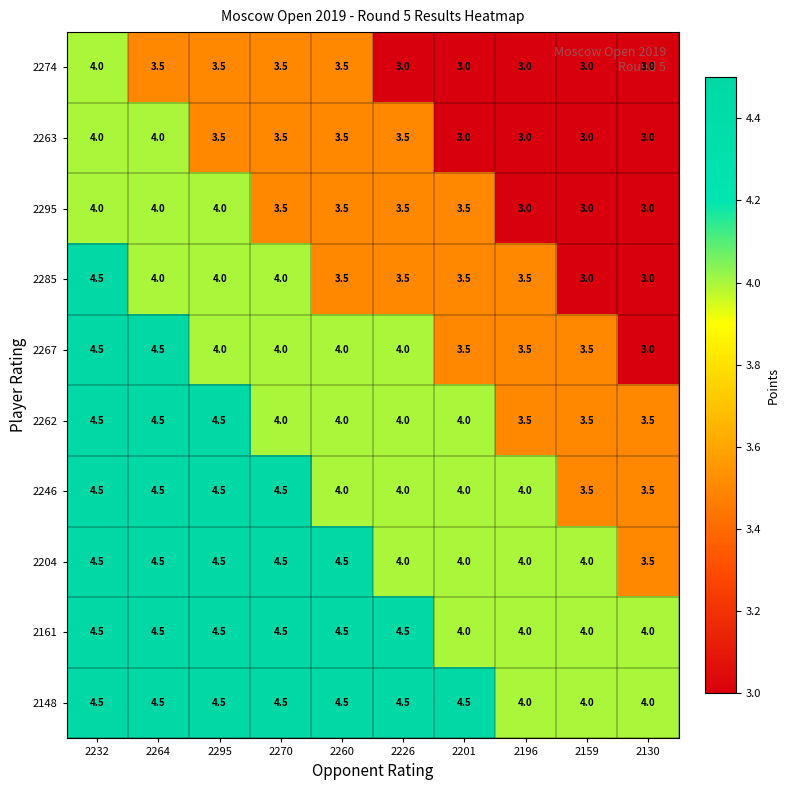

How many values in the 2295 series exceed 3?

7